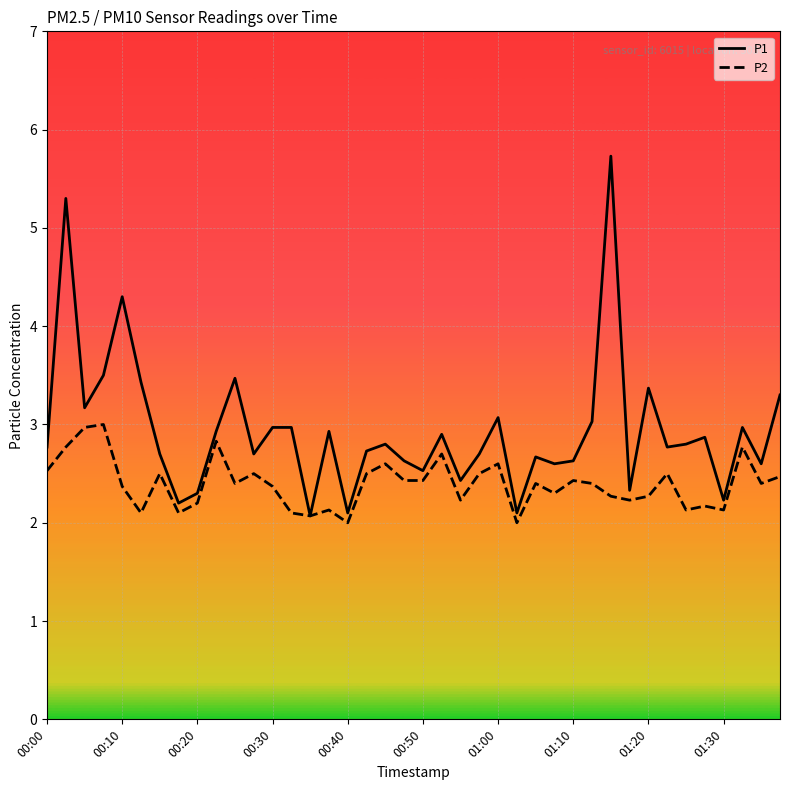

What is the smallest value displayed?

2.0